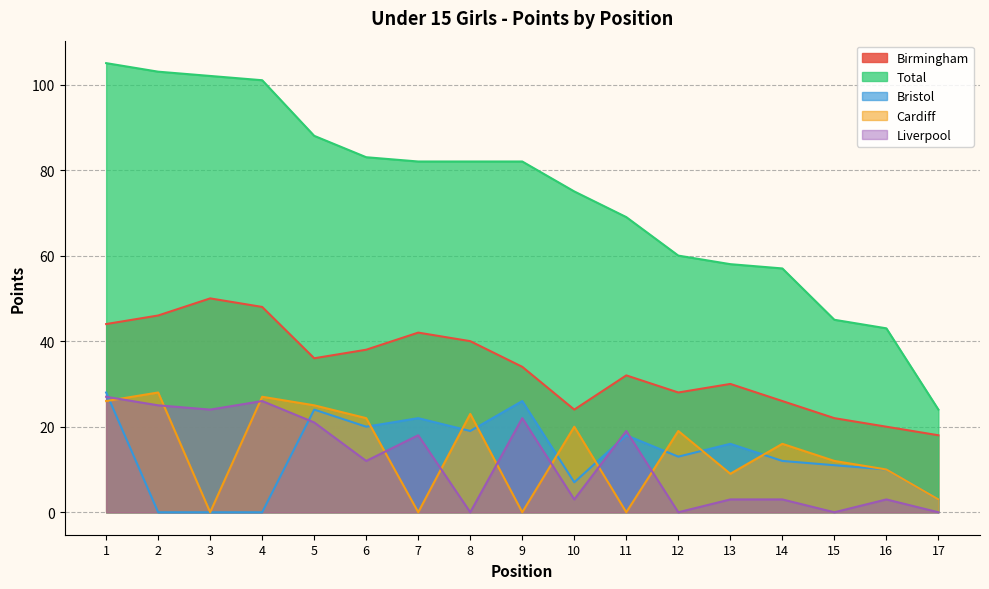

Reading left to right, what are all the values shown in this chart?

Birmingham: 44	46	50	48	36	38	42	40	34	24	32	28	30	26	22	20	18
Total: 105	103	102	101	88	83	82	82	82	75	69	60	58	57	45	43	24
Bristol: 28	0	0	0	24	20	22	19	26	7	18	13	16	12	11	10	3
Cardiff: 26	28	0	27	25	22	0	23	0	20	0	19	9	16	12	10	3
Liverpool: 27	25	24	26	21	12	18	0	22	3	19	0	3	3	0	3	0